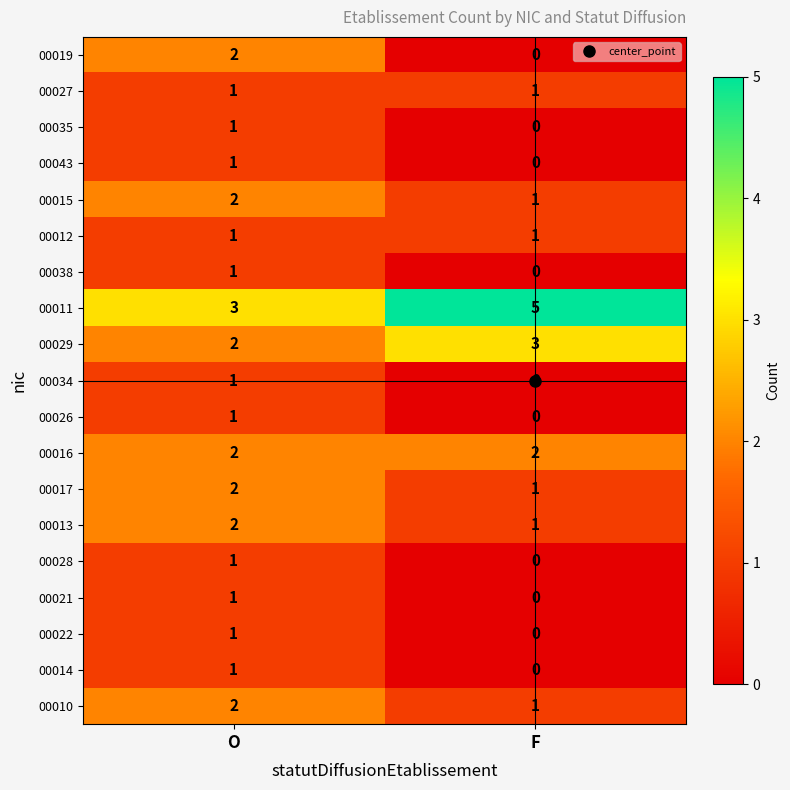

At which label is 00010 closest to 1?

F